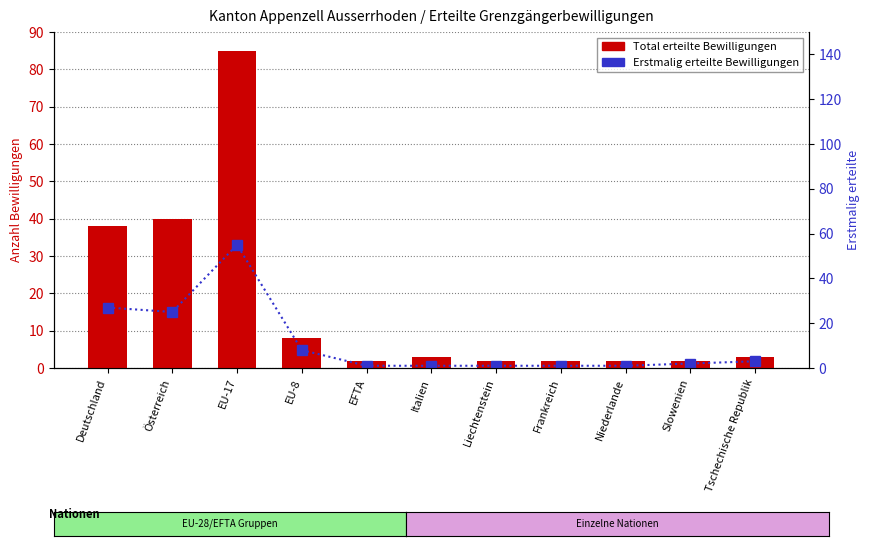

Between EU-8 and EFTA, which series saw the biggest shift?

Erstmalig erteilte